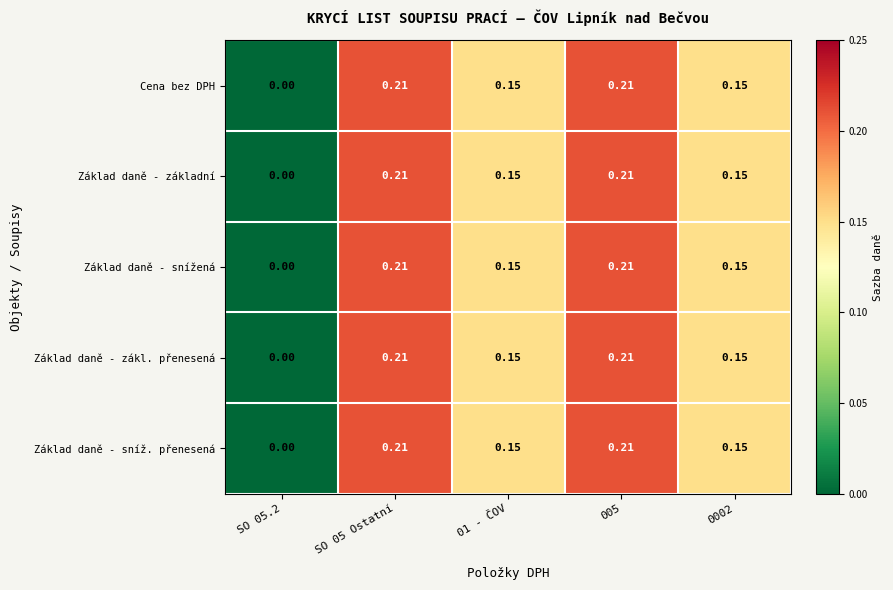

Is the value of Základ daně - základní at 0002 greater than the value of Základ daně - zákl. přenesená at SO 05.2?

Yes